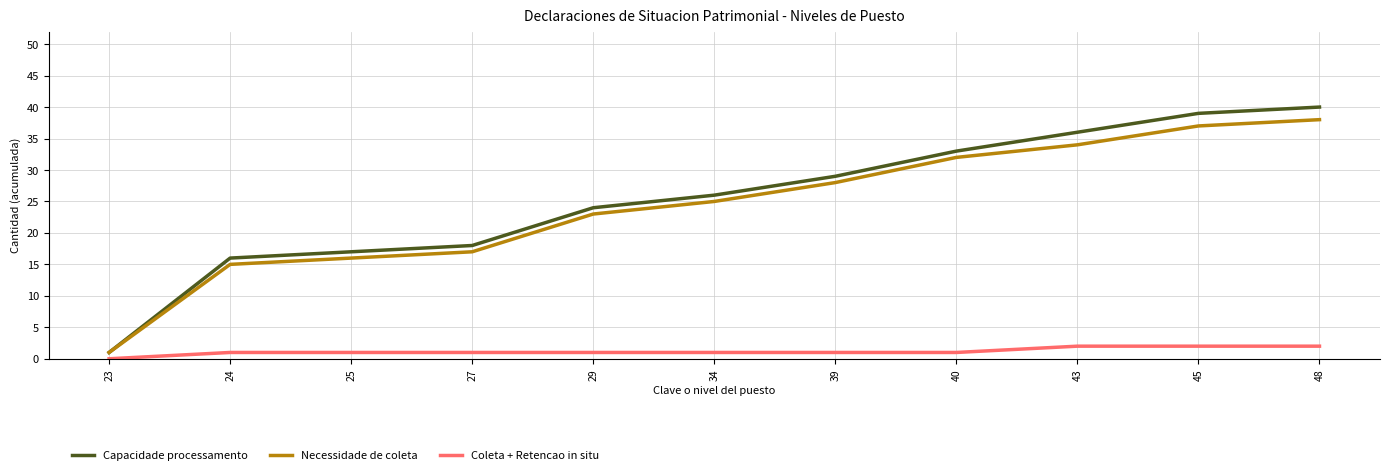

What are all the series names shown in the legend?

Capacidade processamento, Necessidade de coleta, Coleta + Retencao in situ